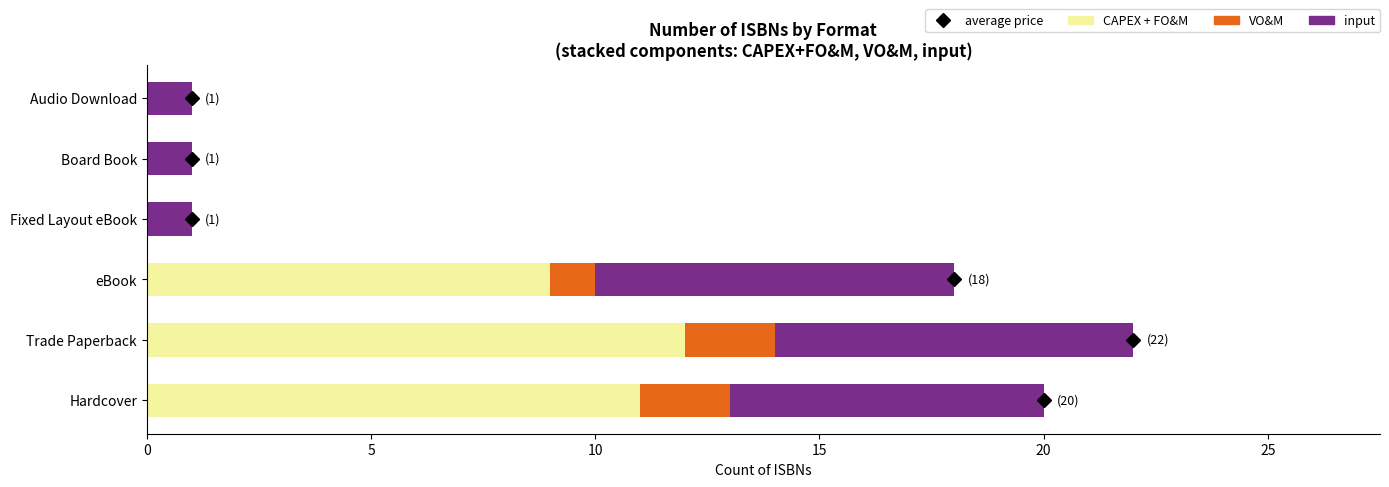

The CAPEX + FO&M series shows 6 at Audio Download. True or false?

False